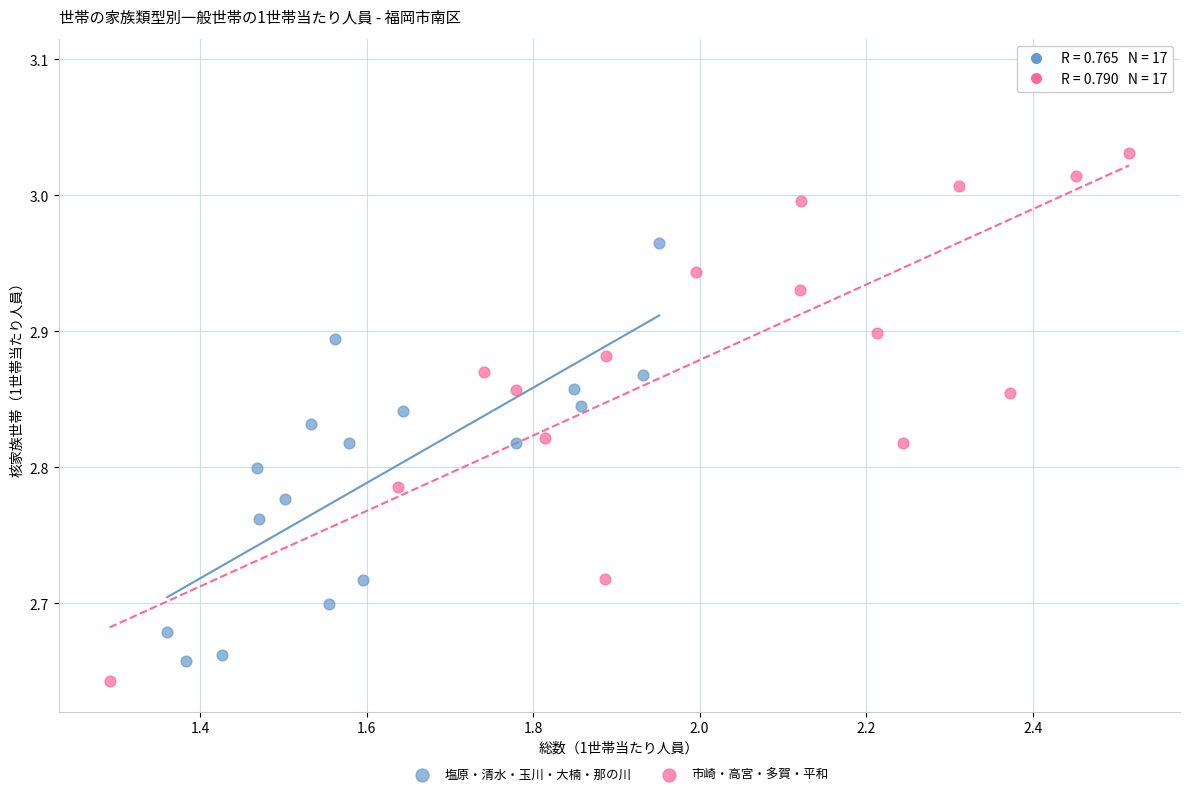

Which series contains the highest Y value?

市崎・高宮・多賀・平和